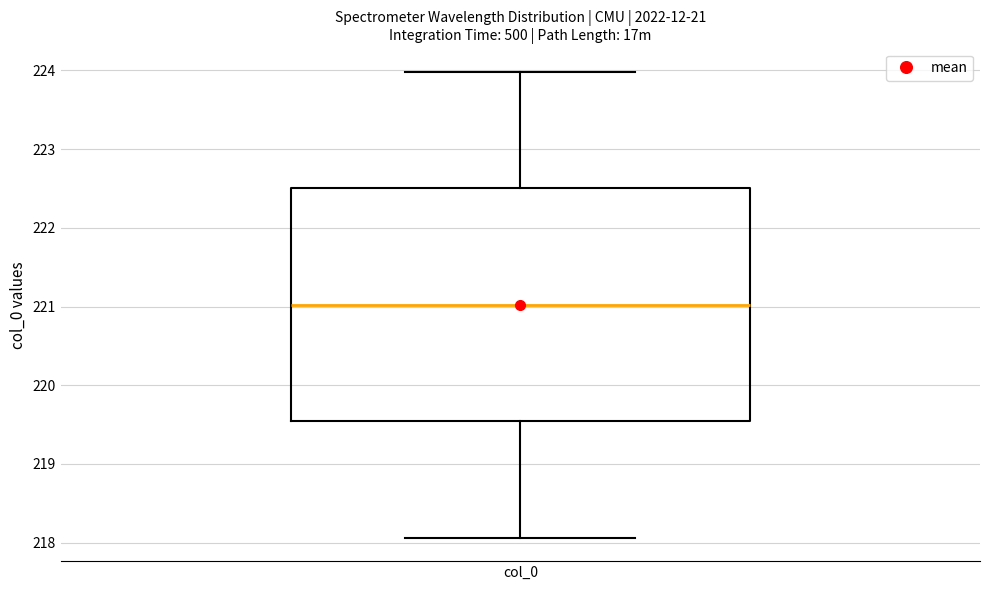

Read this box plot against the y-axis: the position of the median line, the range covered by the box, and the ends of both whiskers. The values are not printed on the chart, so give them approximately, as read against the axis.

median 221.0, box 219.5 to 222.5, whiskers 218.1 to 224.0